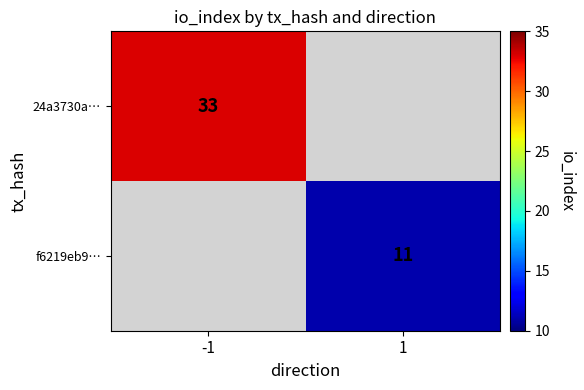

The f6219eb9… series shows 11 at 1. True or false?

True